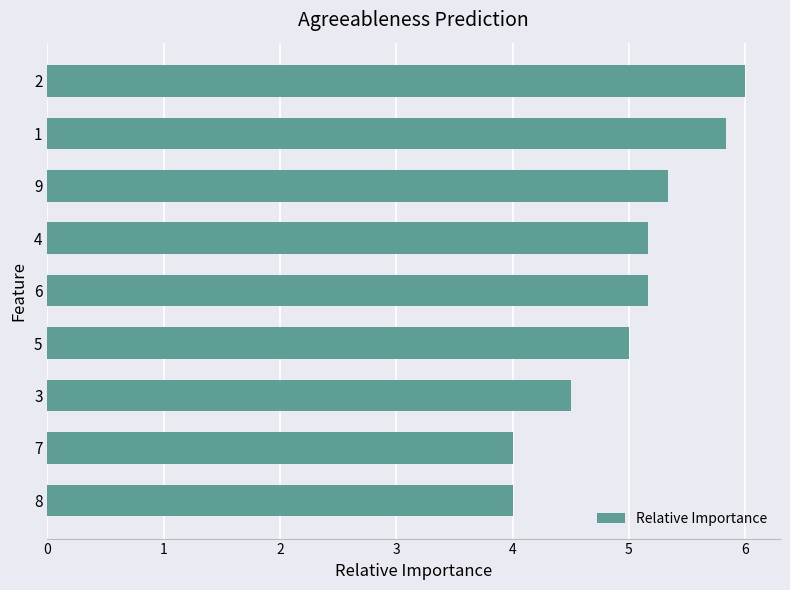

Reading bottom to top, list all the values displayed in this chart.

8=4.0	7=4.0	3=4.5	5=5.0	6=5.2	4=5.2	9=5.3	1=5.8	2=6.0